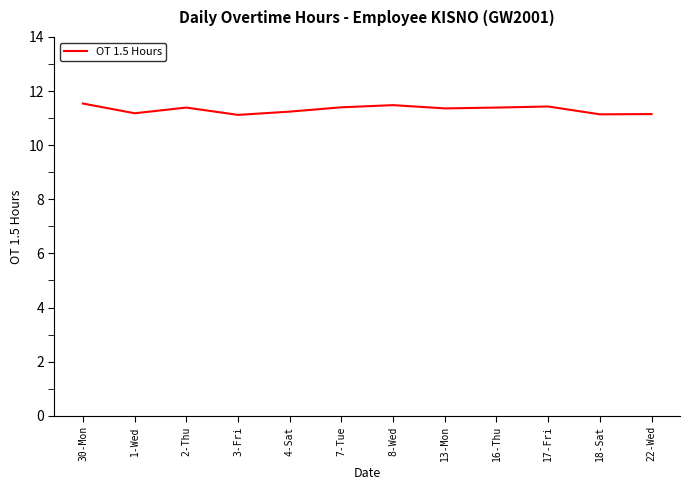

How many lines are shown in the chart?

1